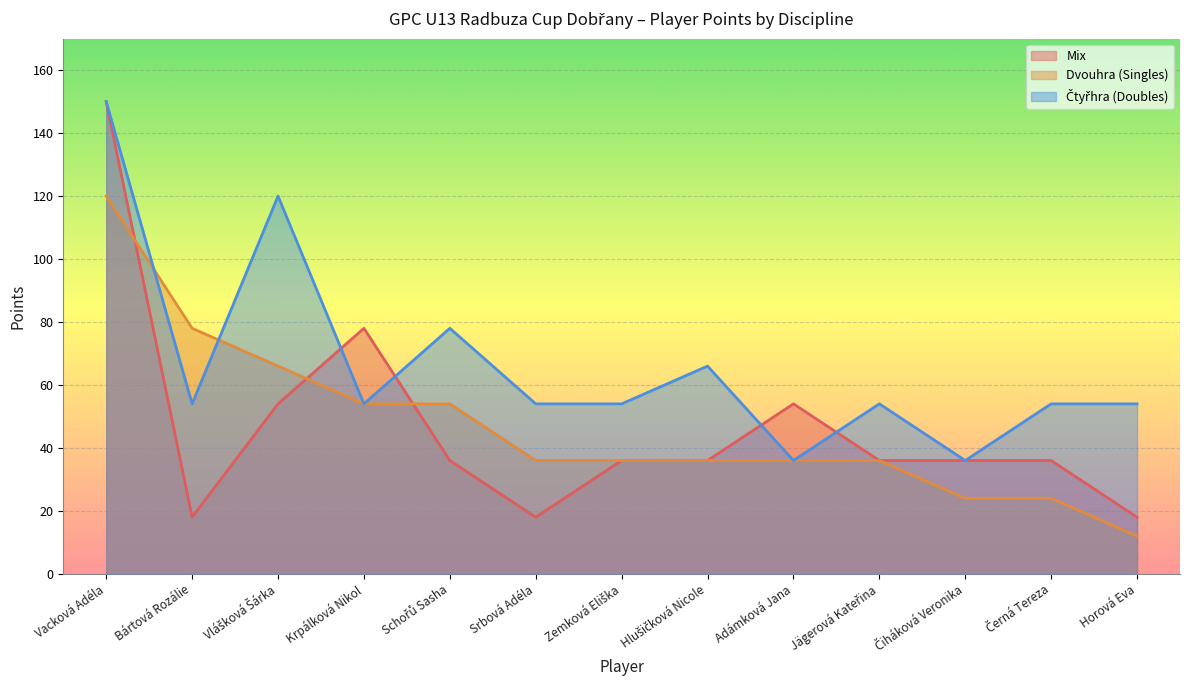

Which series changed the most between Vlášková Šárka and Krpálková Nikol?

Ctyrhra Points